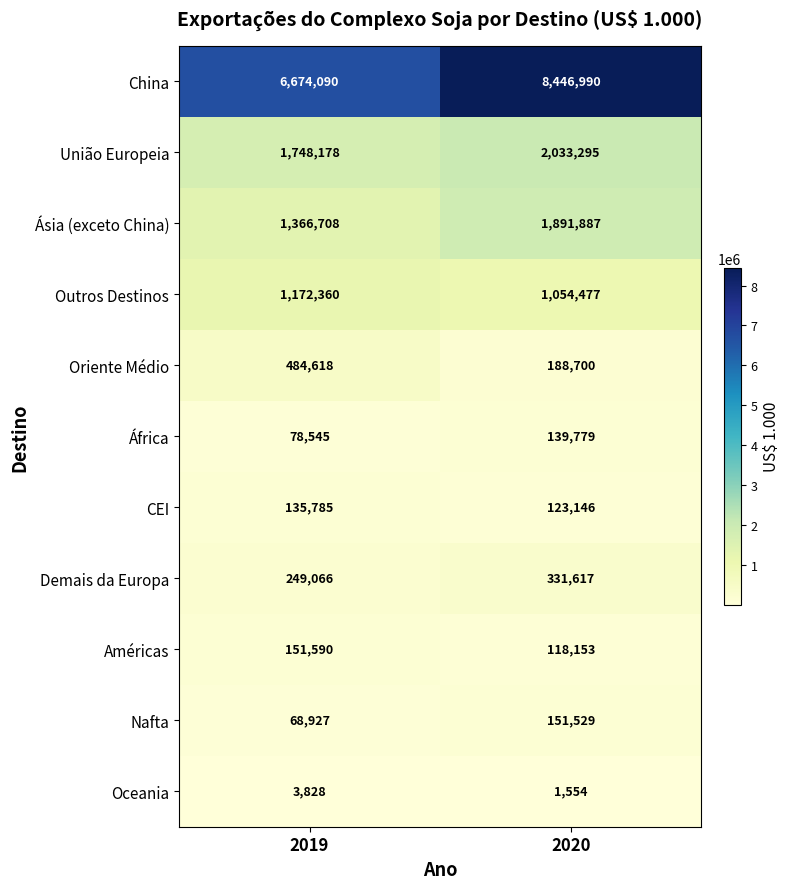

Read the Ásia (exceto China) value at 2019, to the nearest 100.

1366700